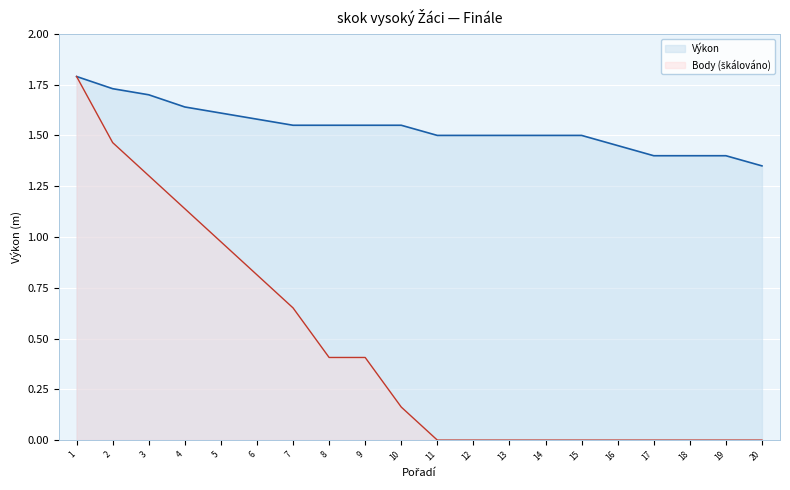

At which label is Výkon closest to 1?

20